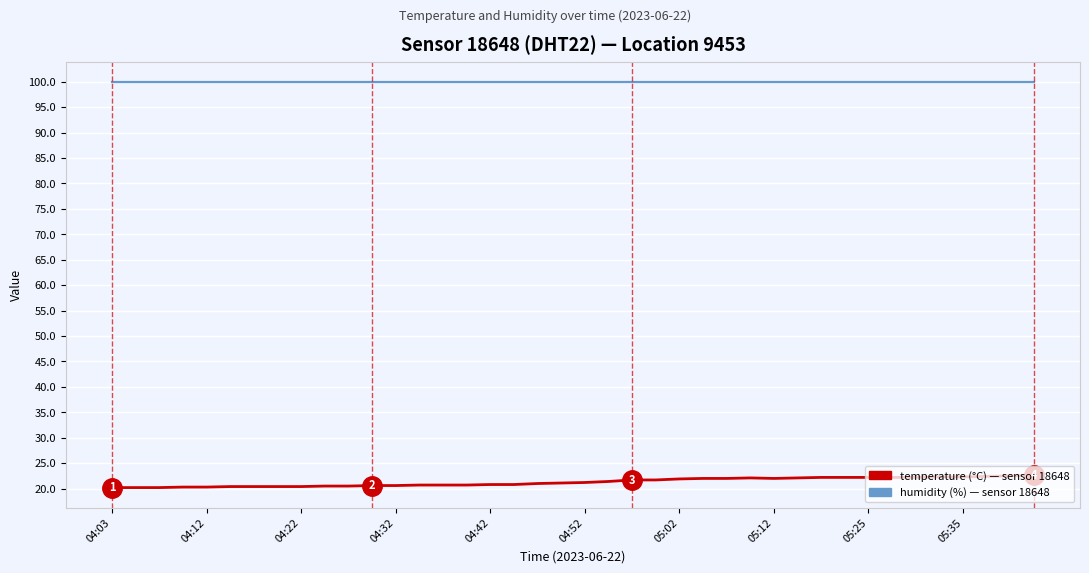

What is the maximum value shown in the chart?

99.9